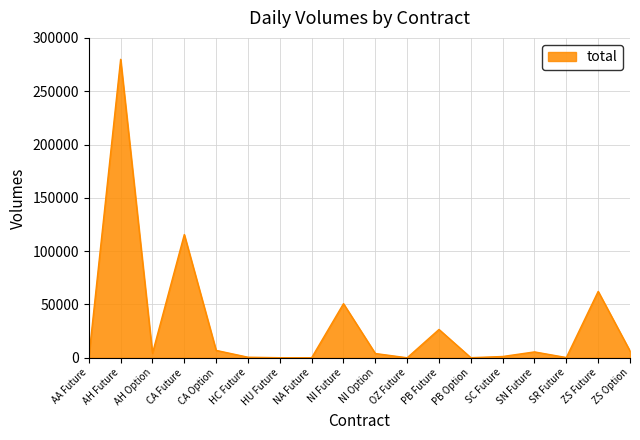

Where is the first local minimum?

AH Option